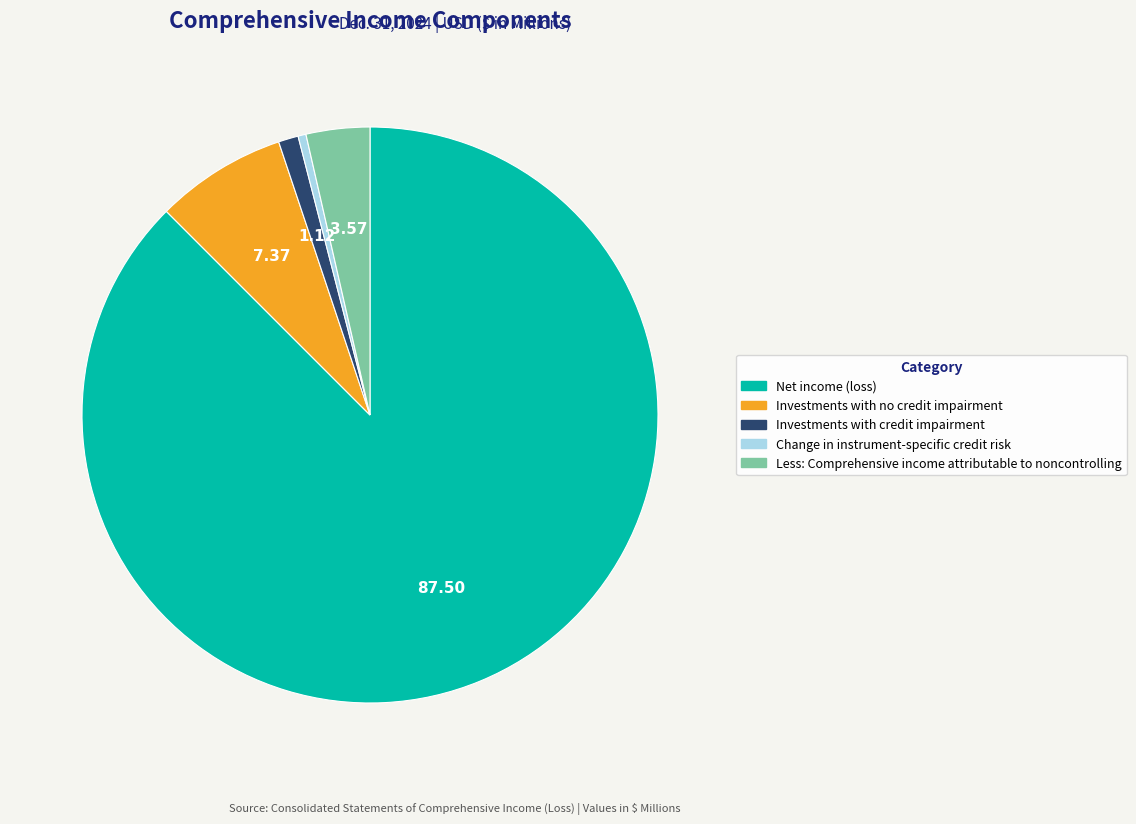

Is there a majority slice in this chart?

Yes